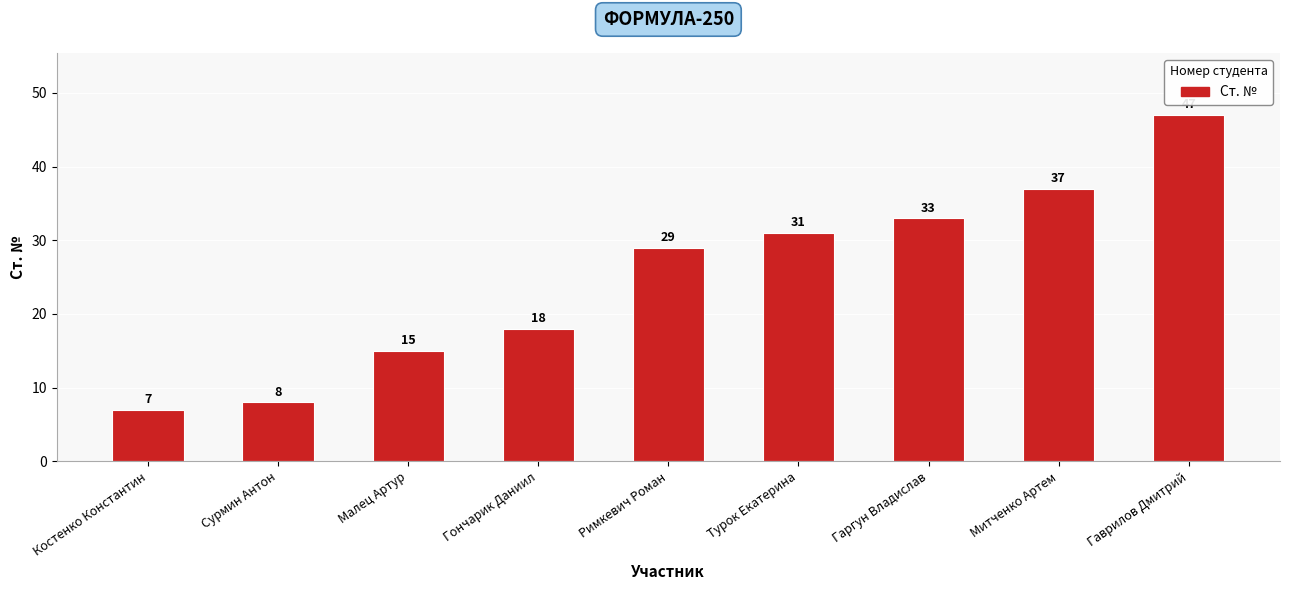

What is the label of the 7th bar from the left?

Гаргун Владислав